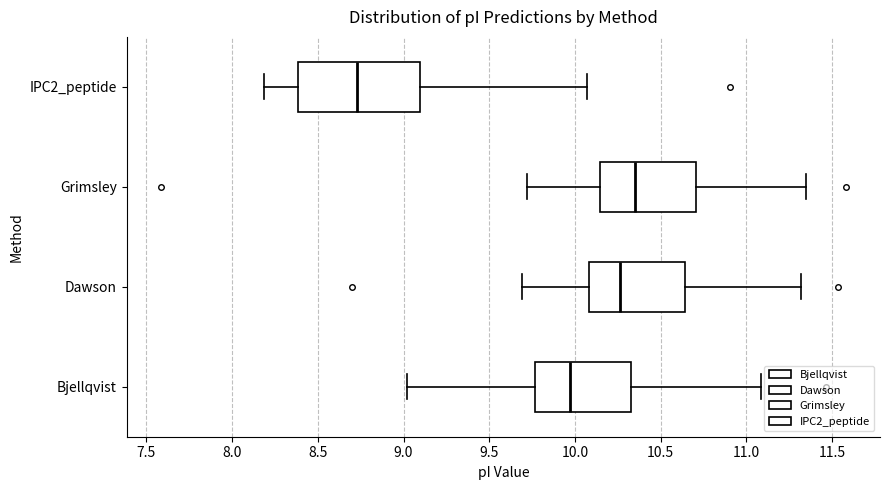

Reading bottom to top, read every box against the x-axis: the position of its median line, the range the box covers, and the ends of its whiskers. The values are not printed on the chart, so give them approximately, as read against the axis.

Bjellqvist: median 9.95, box 9.75 to 10.35, whiskers 9.00 to 11.10
Dawson: median 10.25, box 10.10 to 10.65, whiskers 9.70 to 11.30
Grimsley: median 10.35, box 10.15 to 10.70, whiskers 9.70 to 11.35
IPC2_peptide: median 8.75, box 8.40 to 9.10, whiskers 8.20 to 10.05